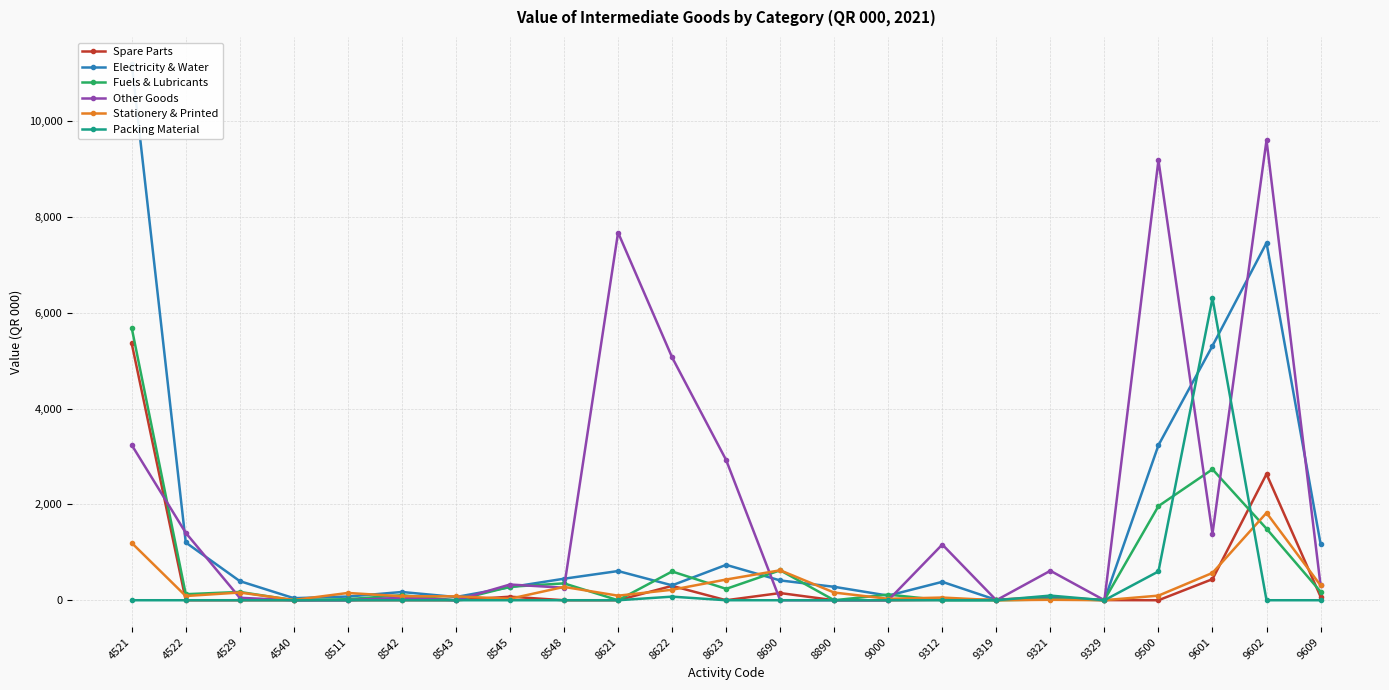

True or false: Packing Material has a value of -2701 at 9602.

False